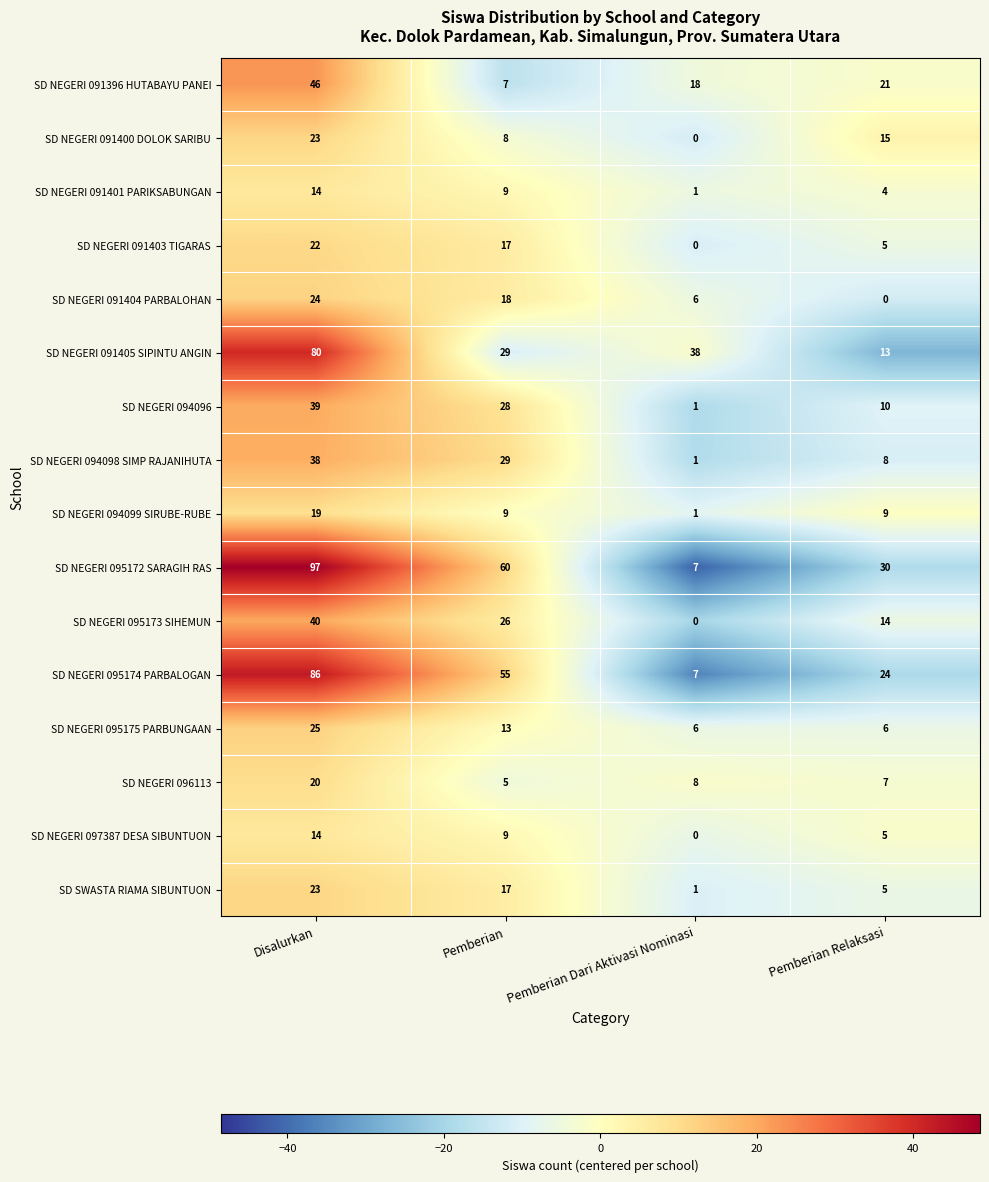

What is the sum of the SD NEGERI 091404 PARBALOHAN values at Pemberian Relaksasi and Pemberian?

18